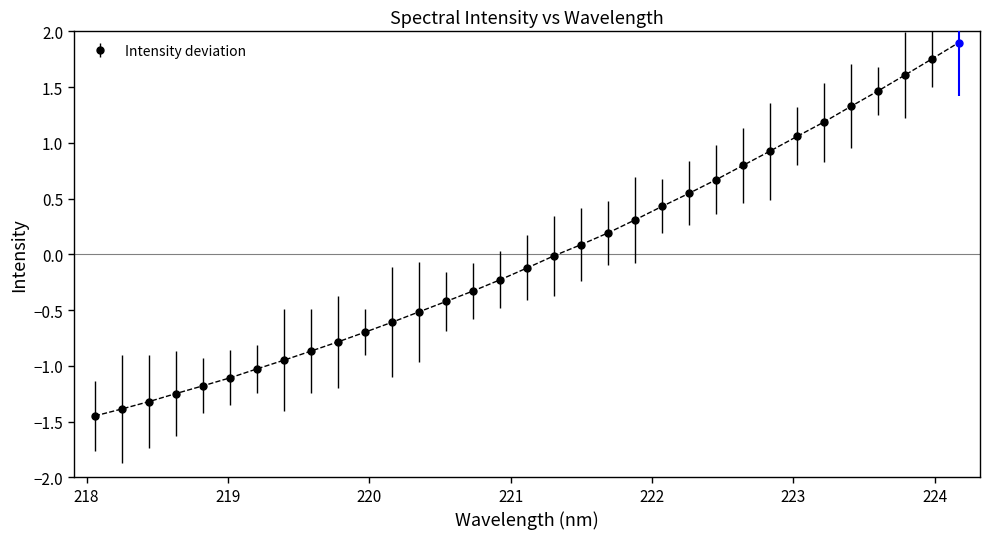

What is the value of the Intensity deviation point at the 16th from the left?

-0.2